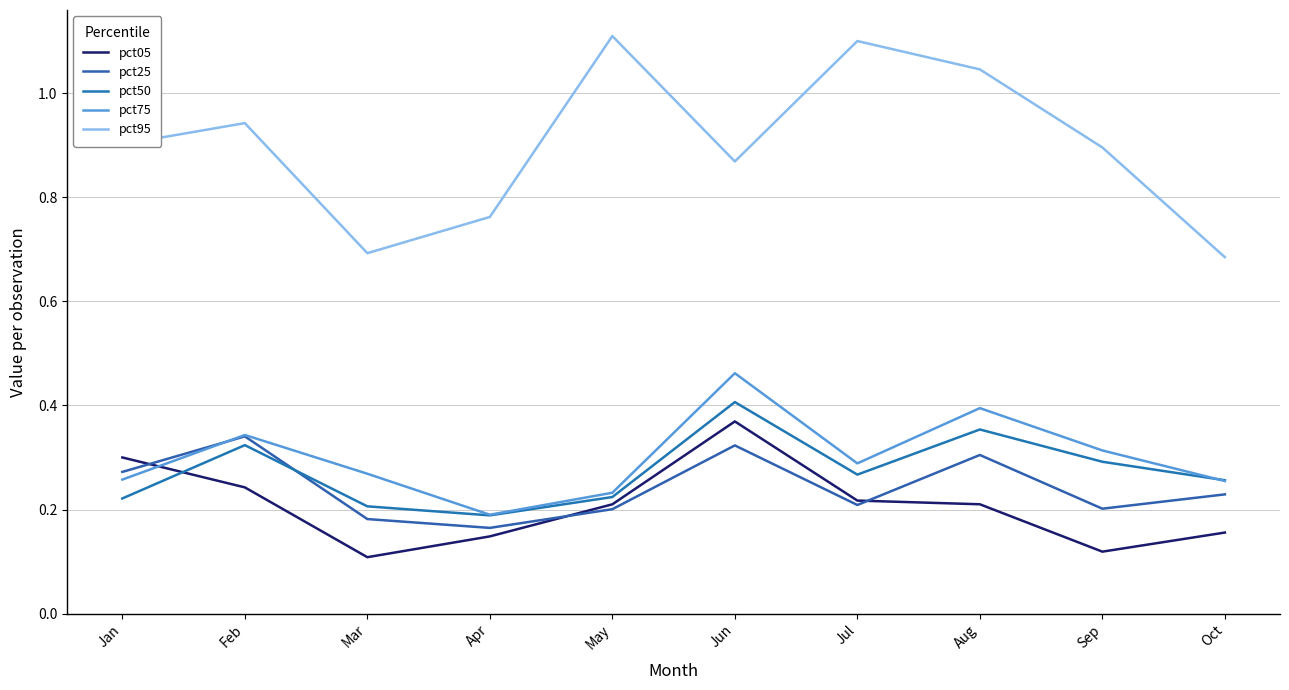

Where is pct95 nearest to the value 0?

Oct